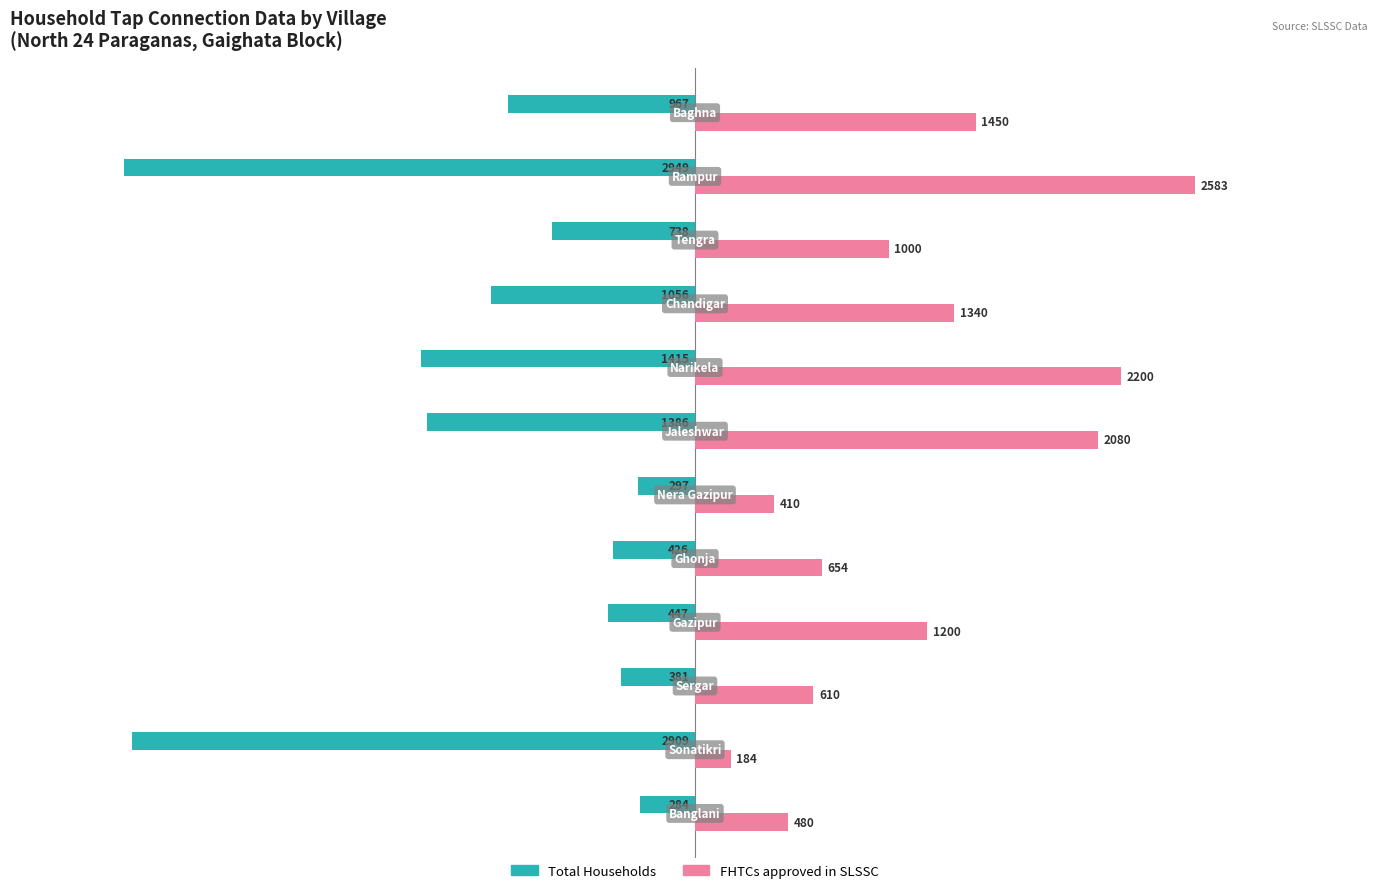

What is the smallest value displayed?

-2949